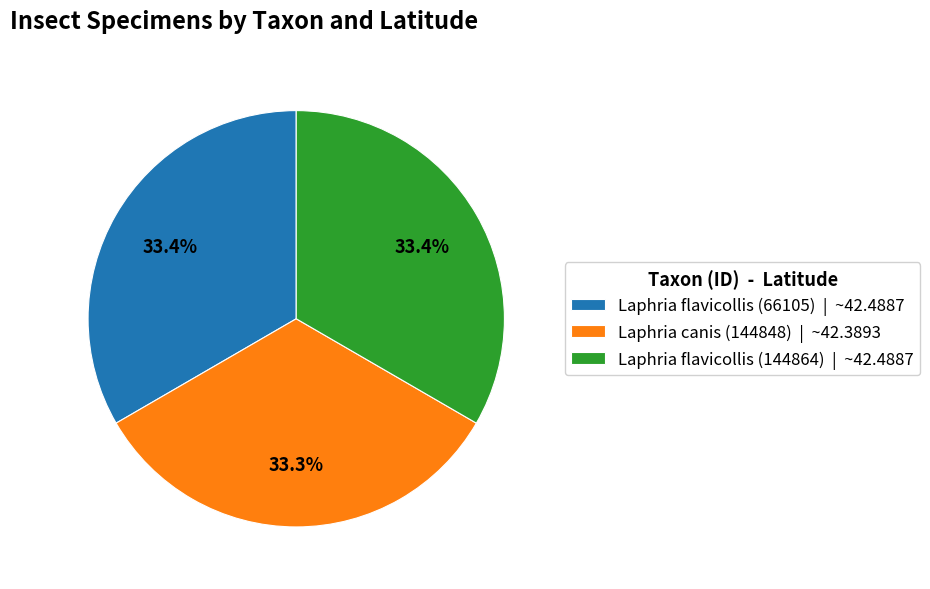

What is the ratio of the value at Laphria flavicollis (66105) to the value at Laphria canis (144848)?

1.0